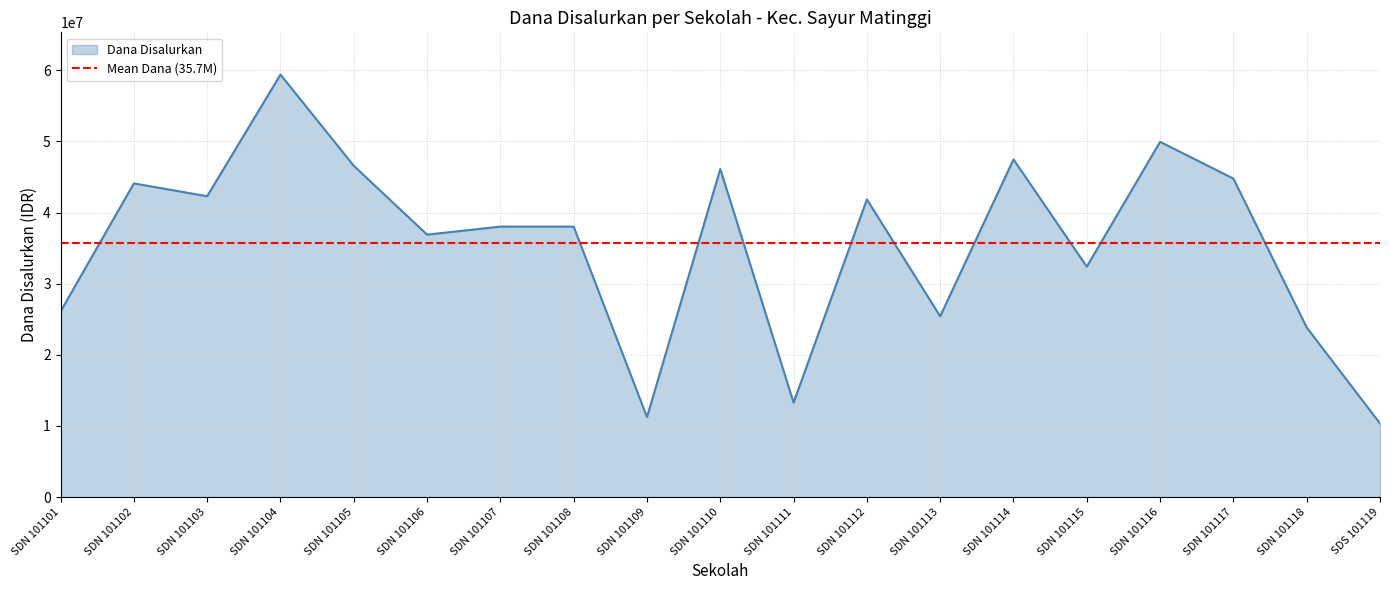

Read the value at SDN 101108.

38025000